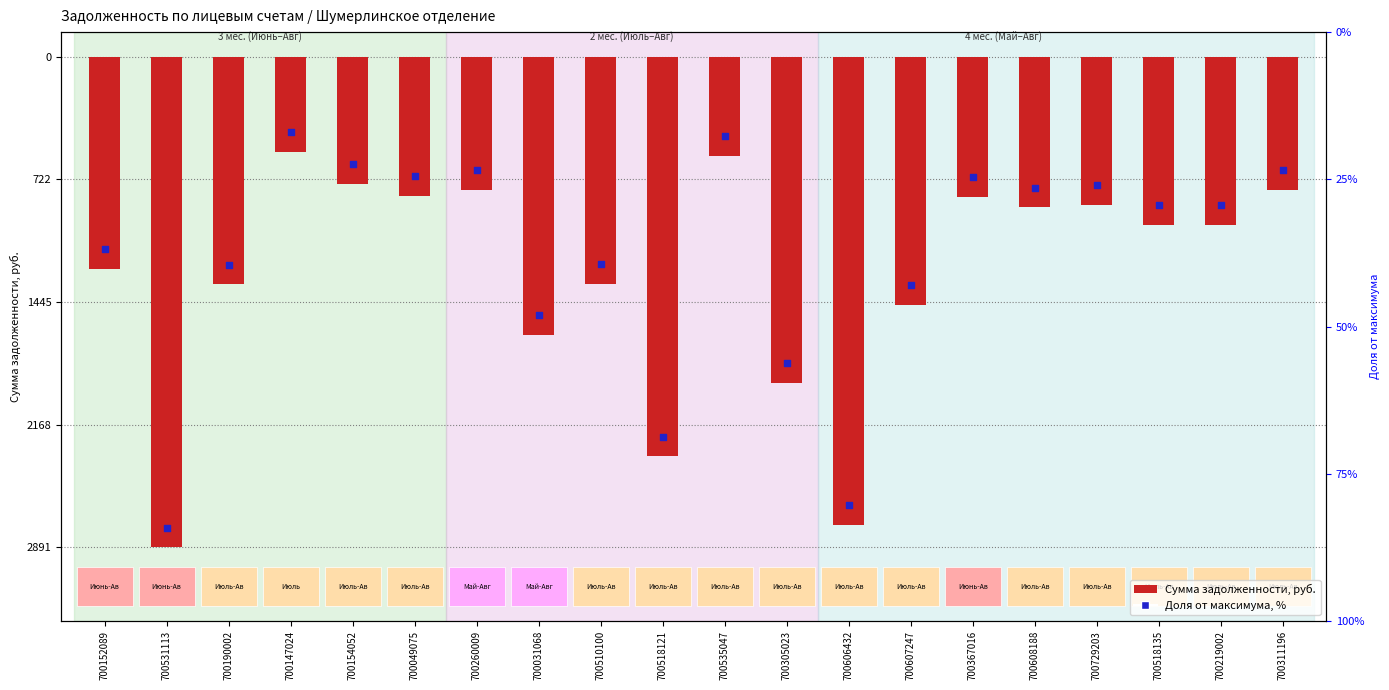

Which series has the widest spread of Y values?

Сумма задолженности, руб.